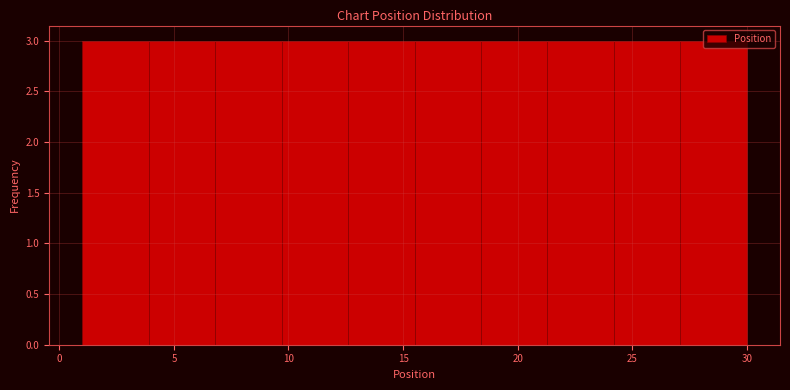

How tall is the bar that spans 18.4 to 21.3 on the x-axis? Neither the bar edges nor the heights are printed on the chart, so give them approximately, as read against the axes.

3